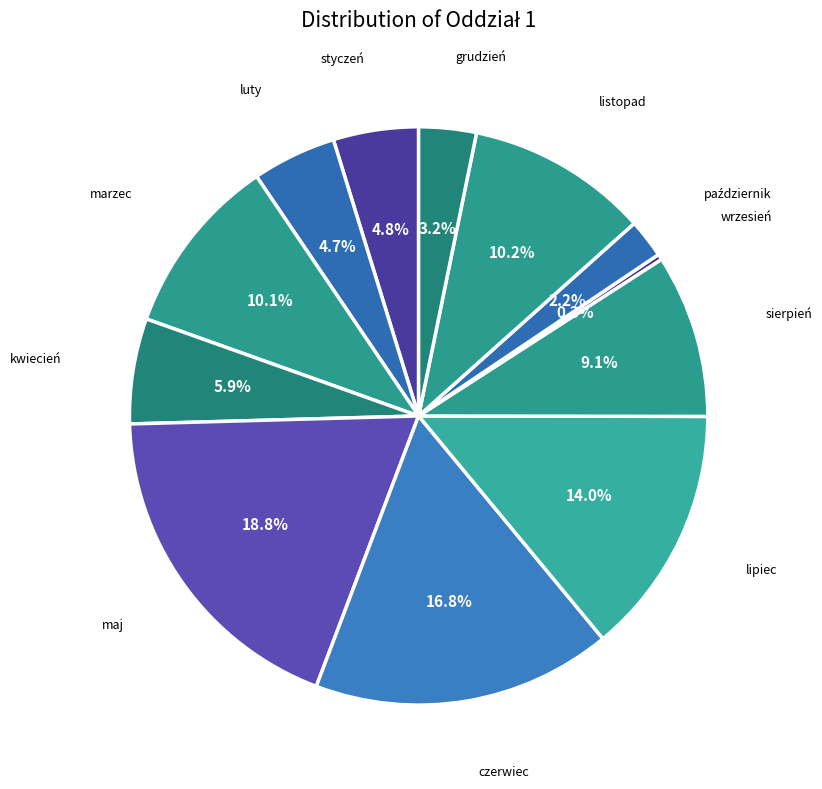

To the nearest percent, what is the average slice percentage?

8%